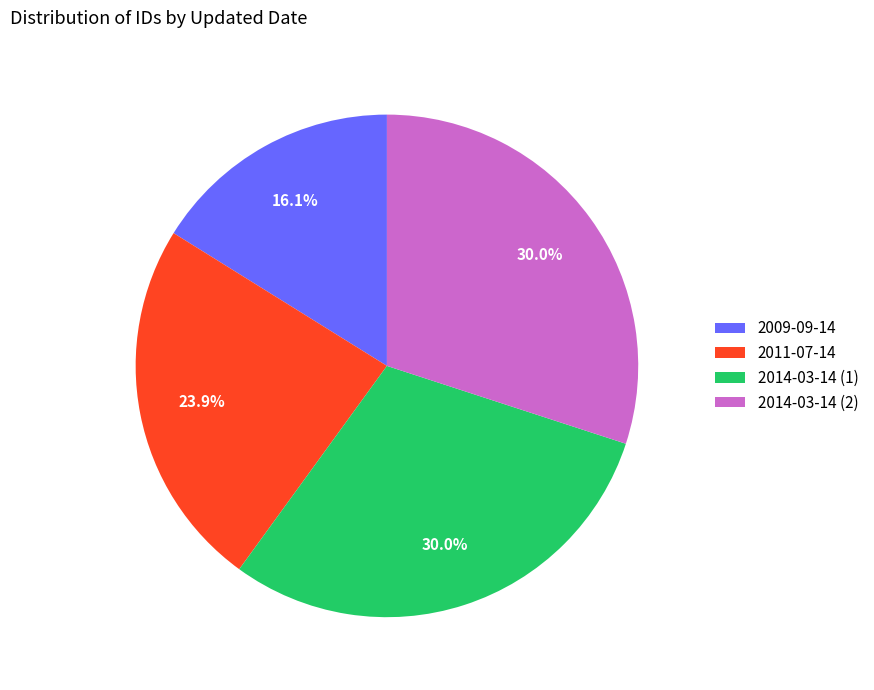

Does any single category account for the majority?

No